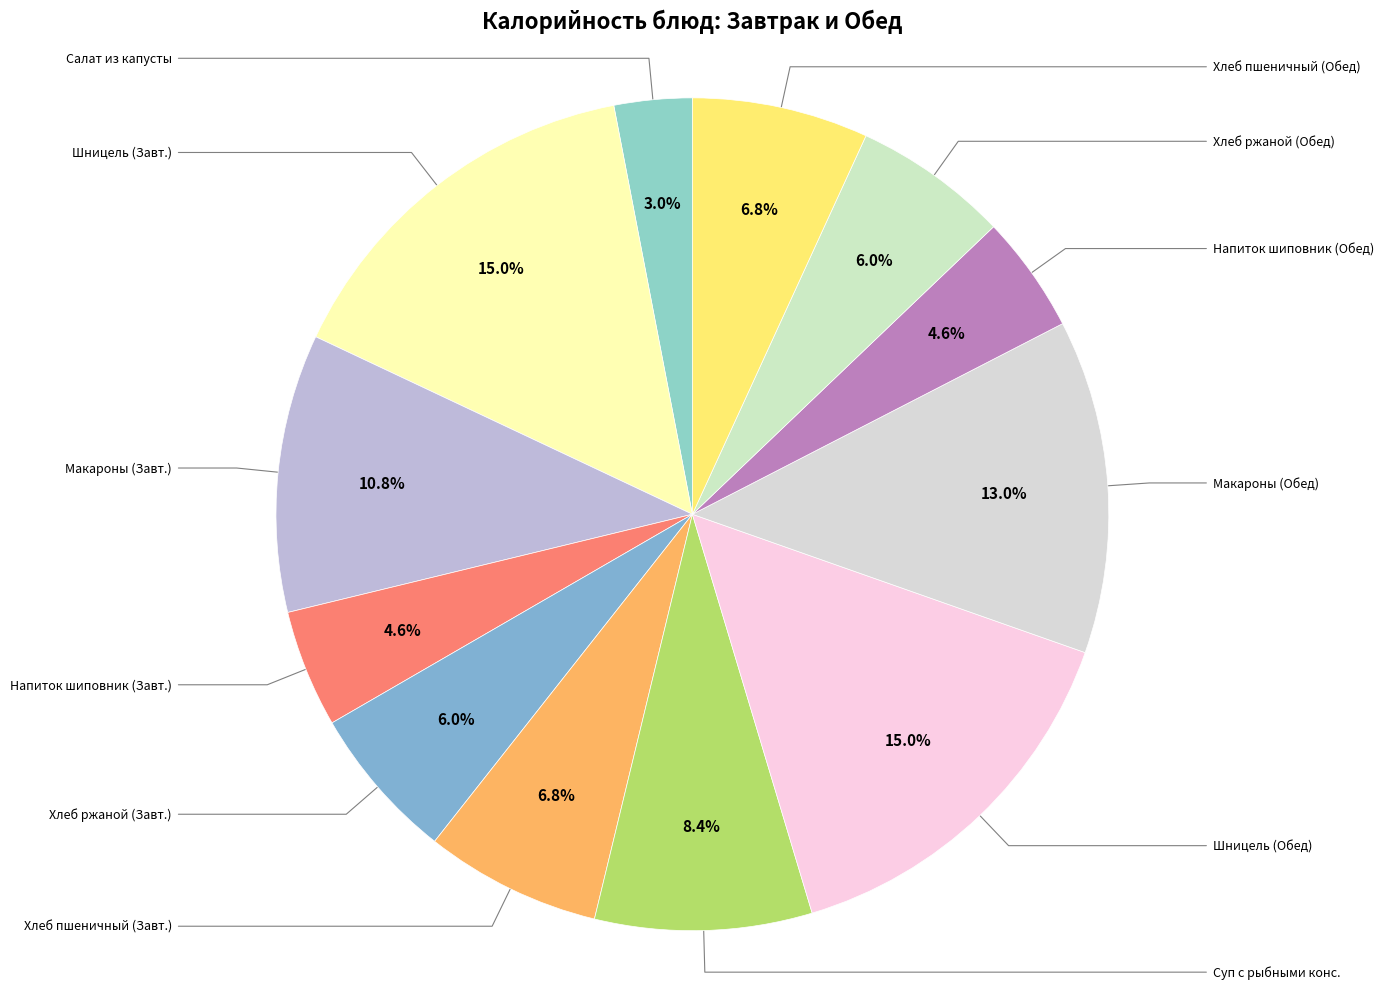

Which category has the smallest portion of the pie?

Салат из квашен.капусты с луком